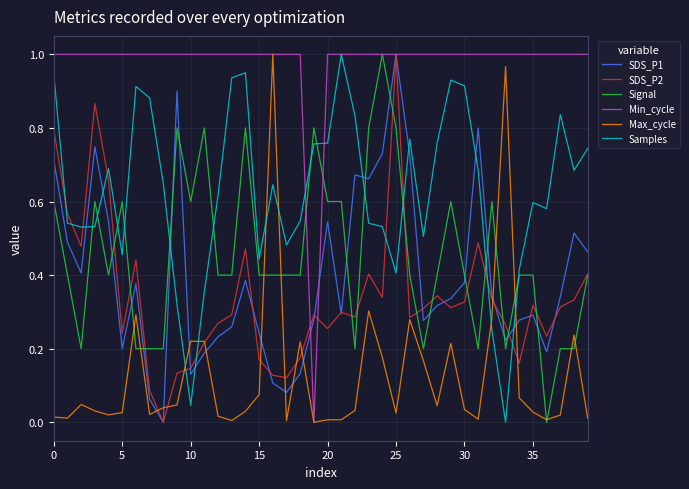

How many categories are shown in the chart?

40